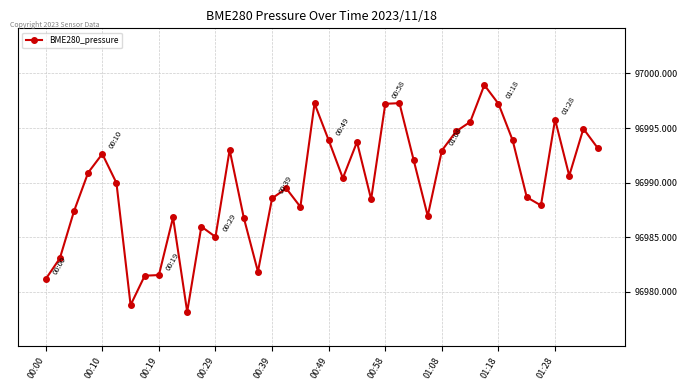

True or false: there are more than 0 points higher than both neighbors.

True